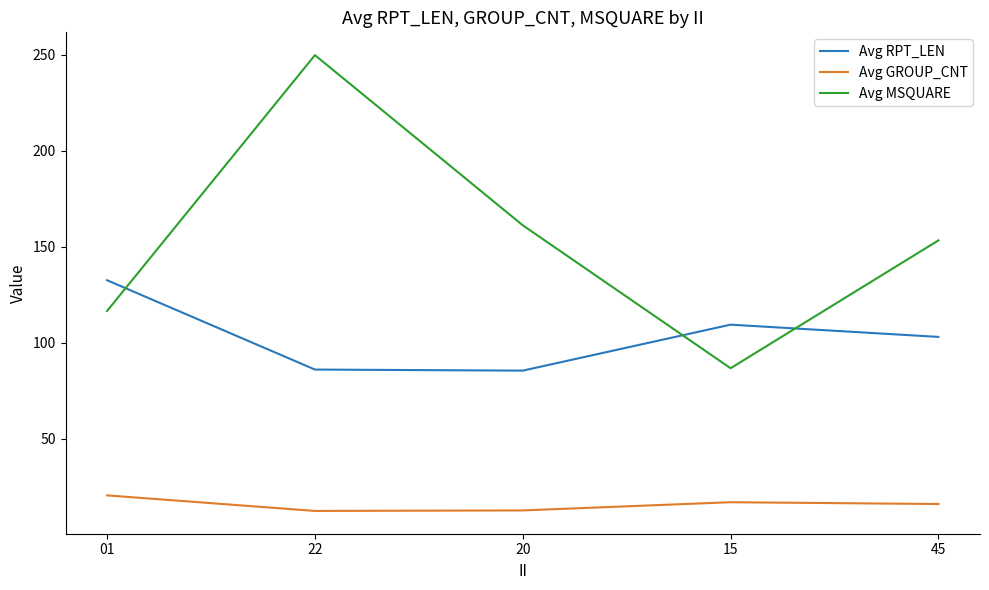

What is the greatest value displayed?

249.7